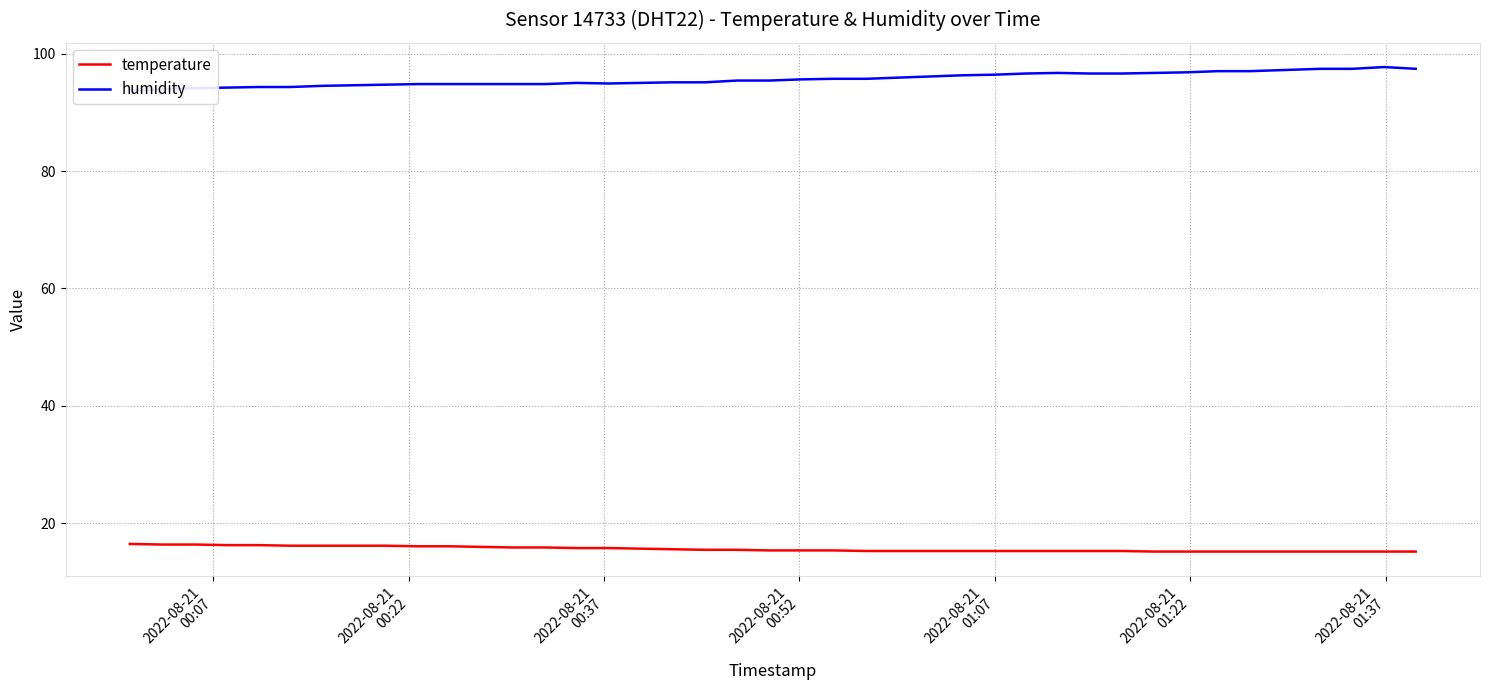

Reading left to right, transcribe all the data shown in this chart.

temperature: 16.5	16.4	16.4	16.3	16.3	16.2	16.2	16.2	16.2	16.1	16.1	16.0	15.9	15.9	15.8	15.8	15.7	15.6	15.5	15.5	15.4	15.4	15.4	15.3	15.3	15.3	15.3	15.3	15.3	15.3	15.3	15.3	15.2	15.2	15.2	15.2	15.2	15.2	15.2	15.2
humidity: 93.7	93.9	94.1	94.2	94.3	94.3	94.5	94.6	94.7	94.8	94.8	94.8	94.8	94.8	95.0	94.9	95.0	95.1	95.1	95.4	95.4	95.6	95.7	95.7	95.9	96.1	96.3	96.4	96.6	96.7	96.6	96.6	96.7	96.8	97.0	97.0	97.4	97.4	97.7	97.4